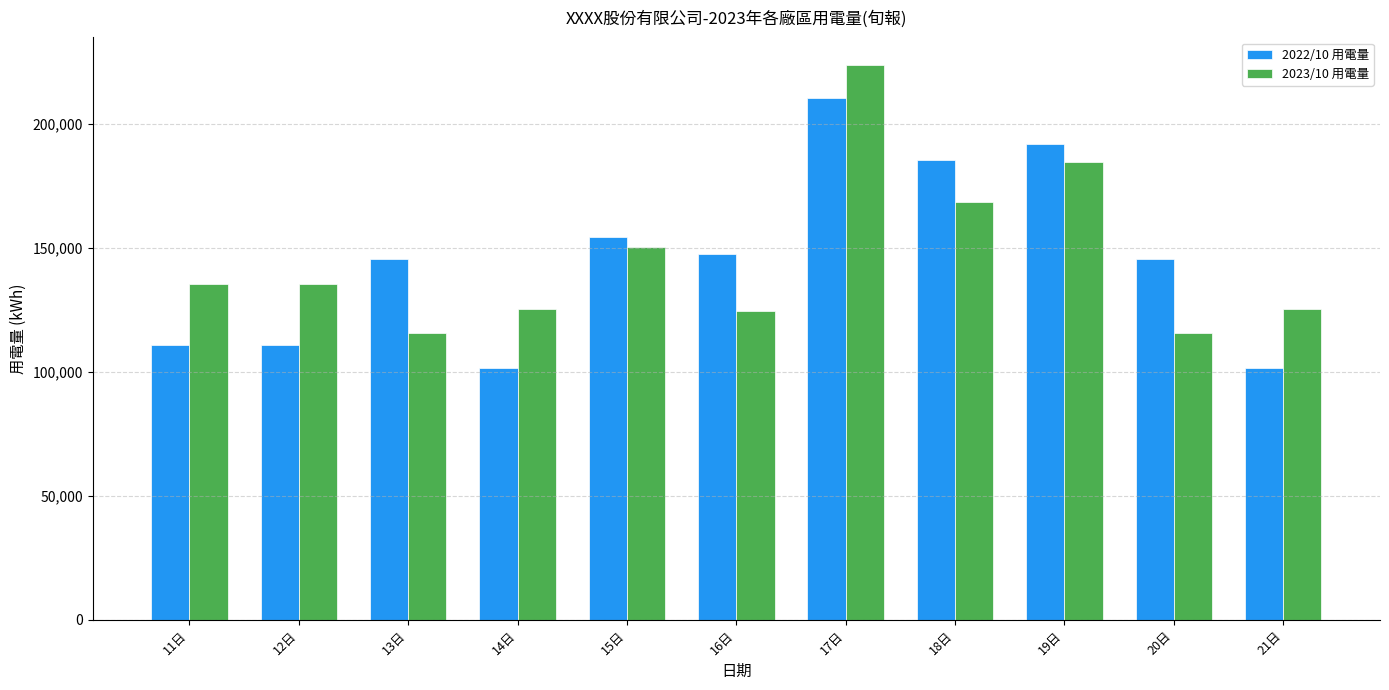

The value of 2022/10 用電量 at 21日 is 133152.6. True or false?

False